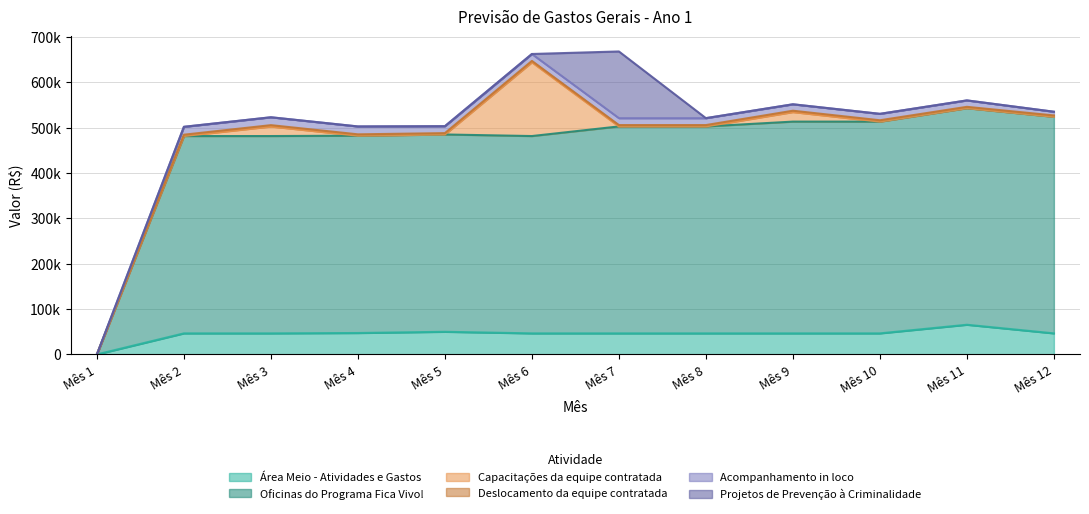

At how many categories does at least one series exceed 70502?

11